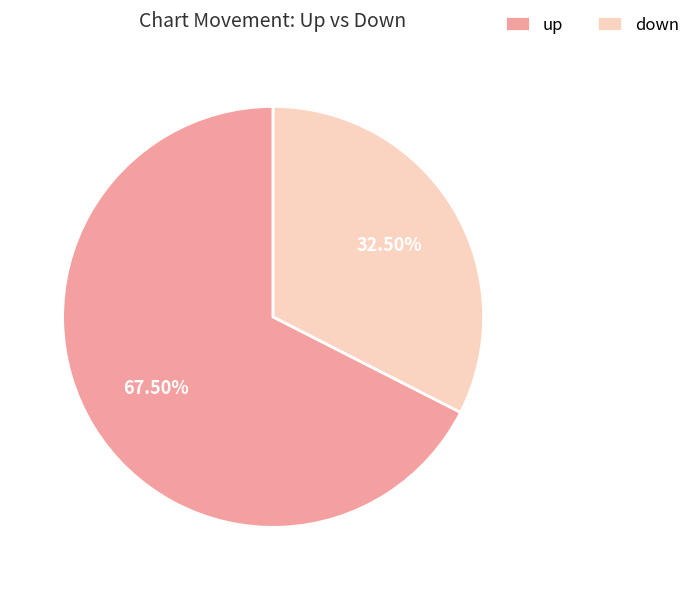

Which has a higher value, down or up?

up